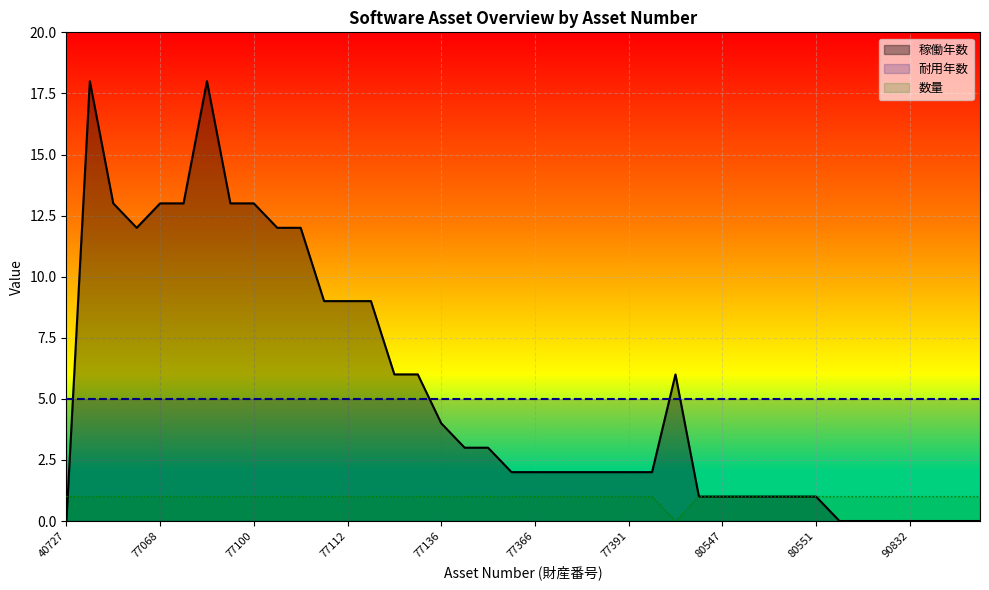

How many lines are shown in the chart?

3